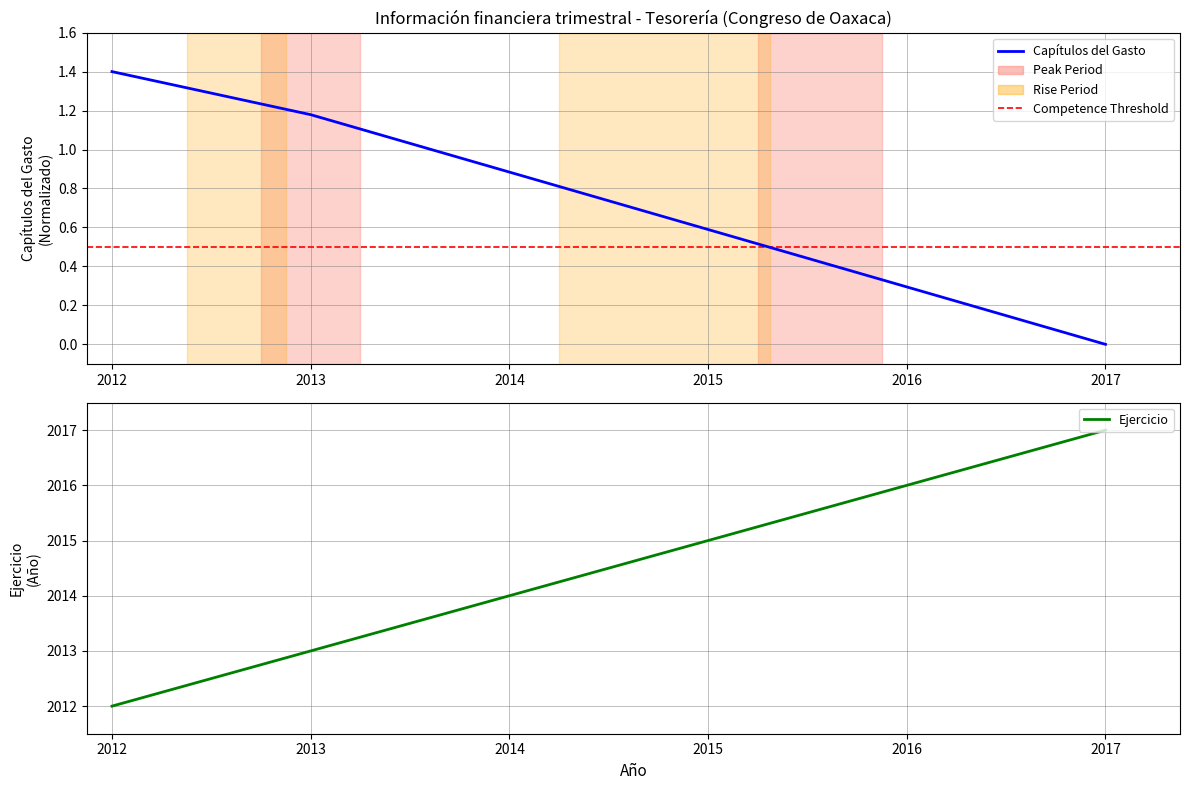

What is the highest value of the Ejercicio series?

2017.0